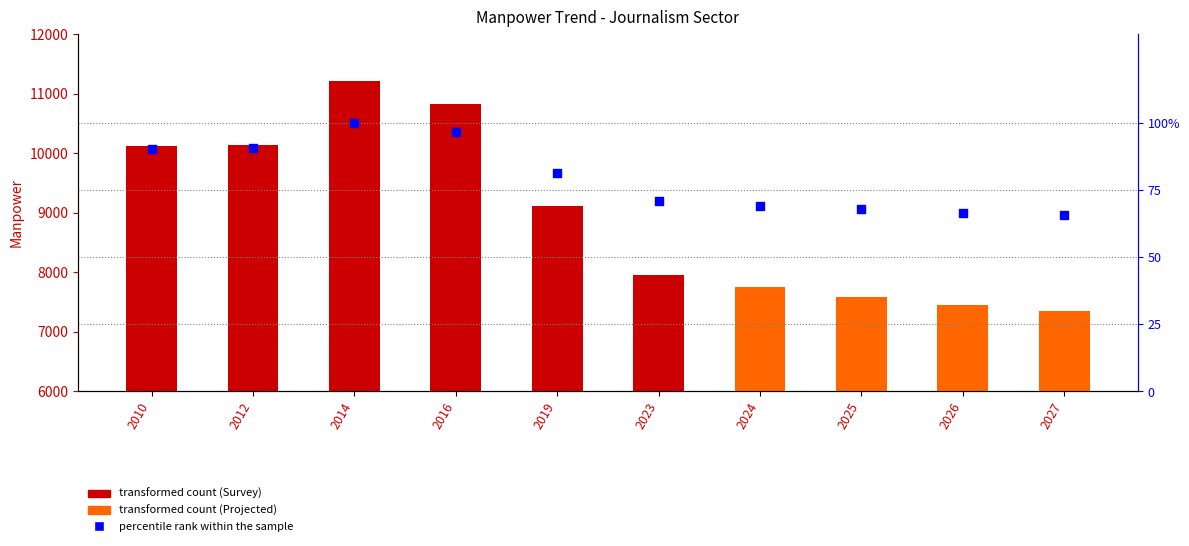

What is the ratio of the value at 2019 to the value at 2016?

0.8